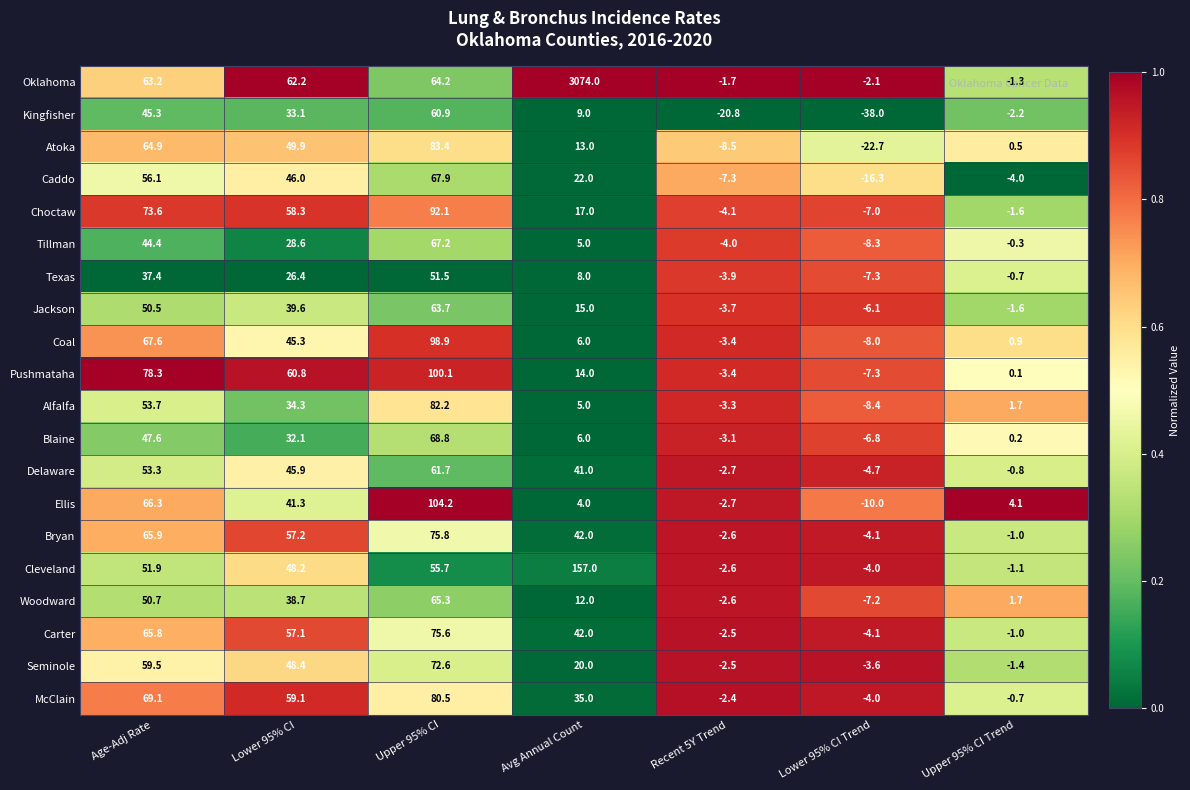

At Upper 95% CI, list the series in order from smallest to largest.

Texas, Cleveland, Kingfisher, Delaware, Jackson, Oklahoma, Woodward, Tillman, Caddo, Blaine, Seminole, Carter, Bryan, McClain, Alfalfa, Atoka, Choctaw, Coal, Pushmataha, Ellis